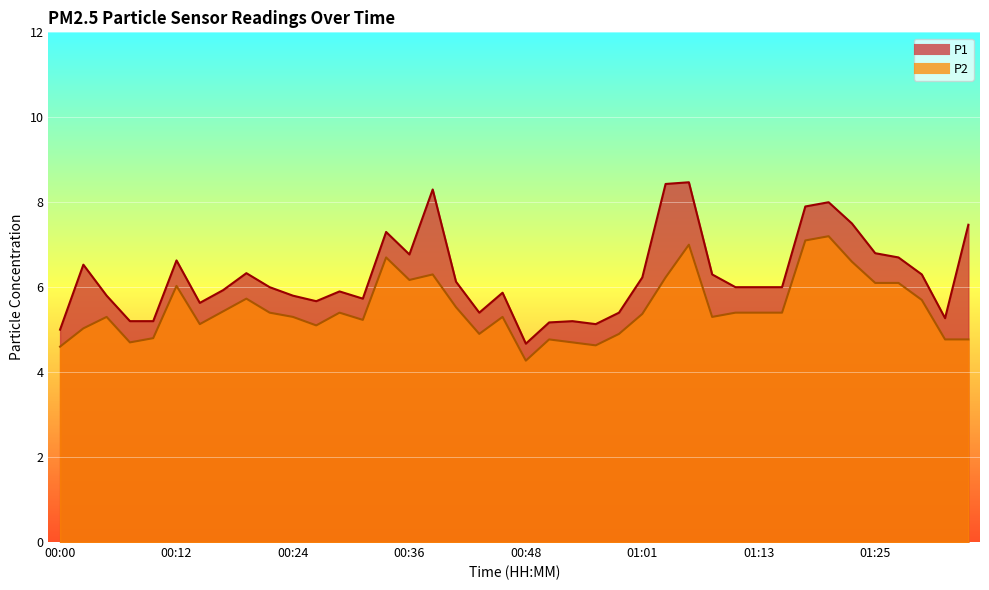

Which series changed the most between 00:04 and 00:07?

P1